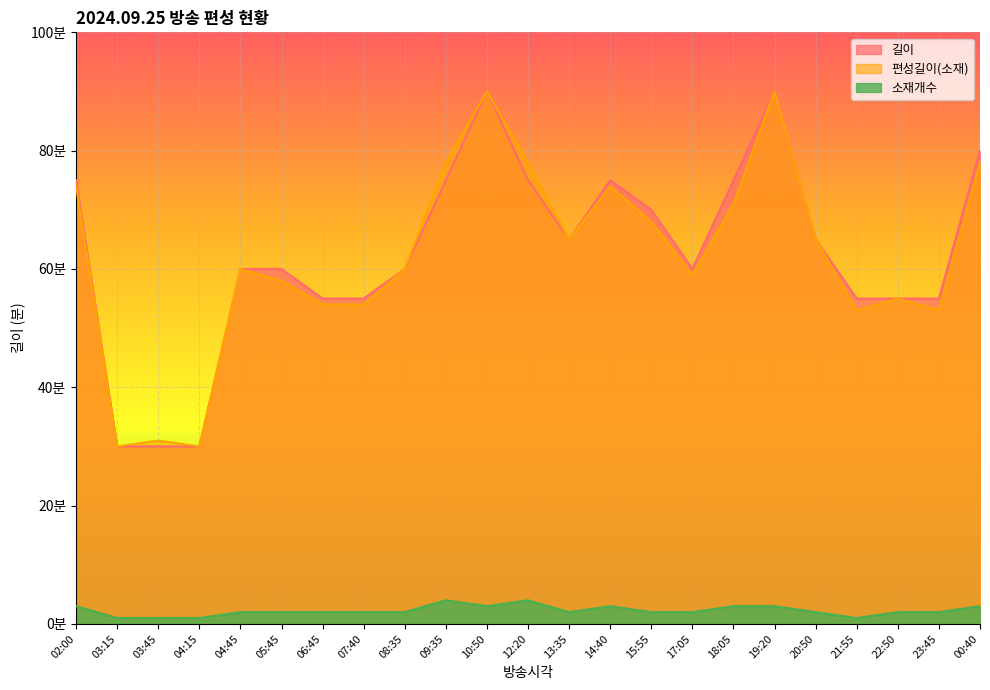

What is the value of the 편성길이(소재) point at the 16th from the left?

59